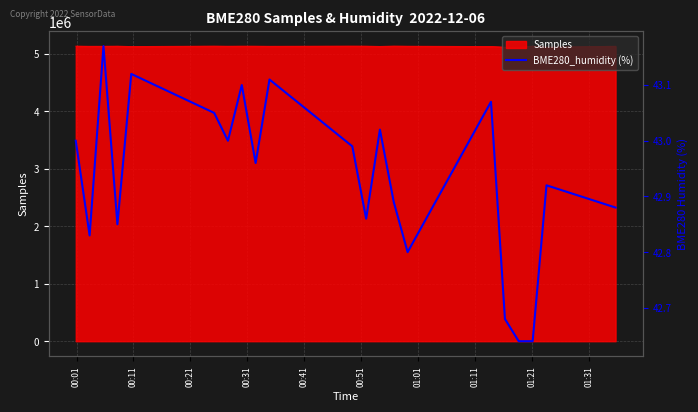

What is the minimum value for Samples?

5111271